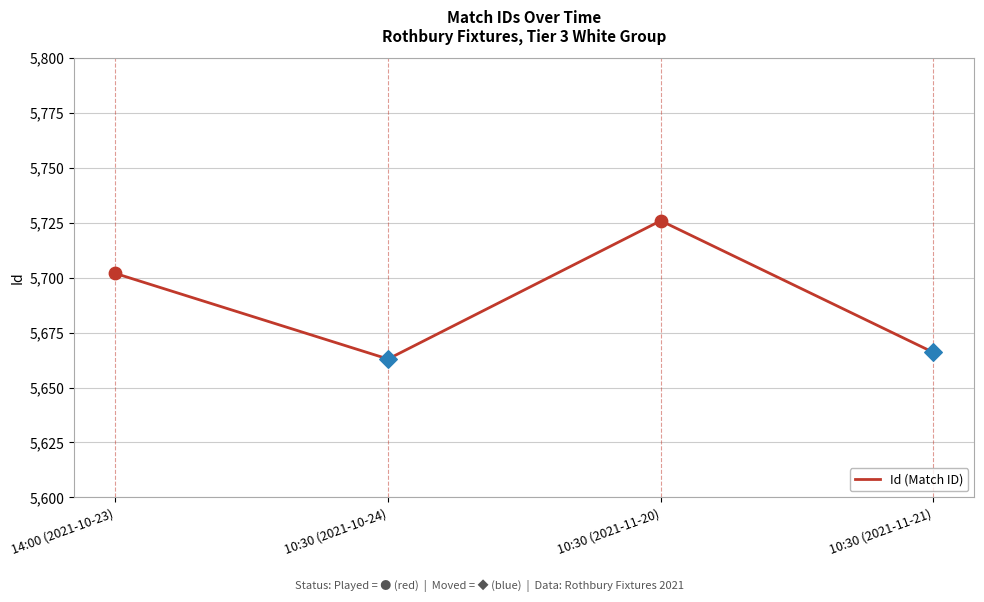

Which has a higher value, 10:30 (2021-11-20) or 10:30 (2021-11-21)?

10:30 (2021-11-20)